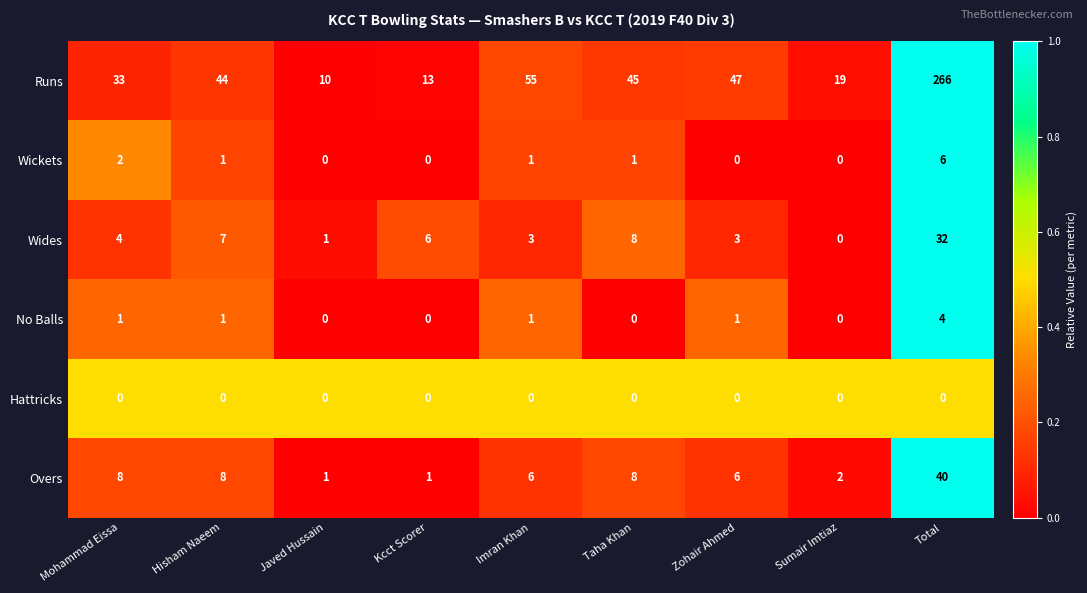

At how many categories does at least one series exceed 0?

9